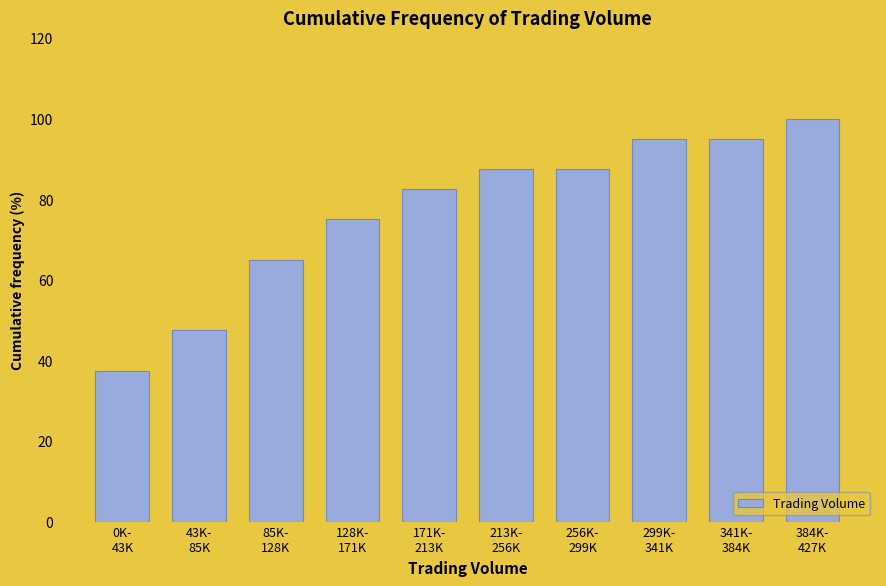

Reading left to right, extract all data points from this chart.

37.5	47.5	65.0	75.0	82.5	87.5	87.5	95.0	95.0	100.0